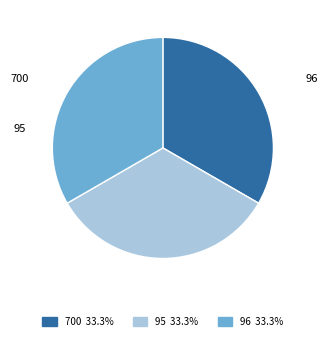

Is 96 the majority of the pie?

No